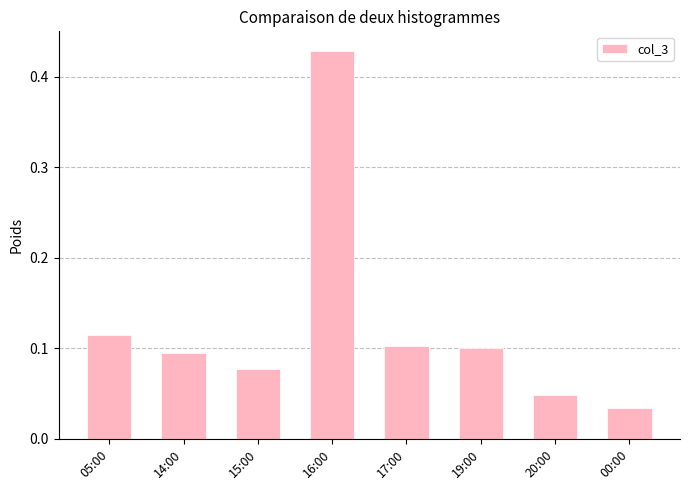

Is it true that the value at 17:00 is 0.2?

False